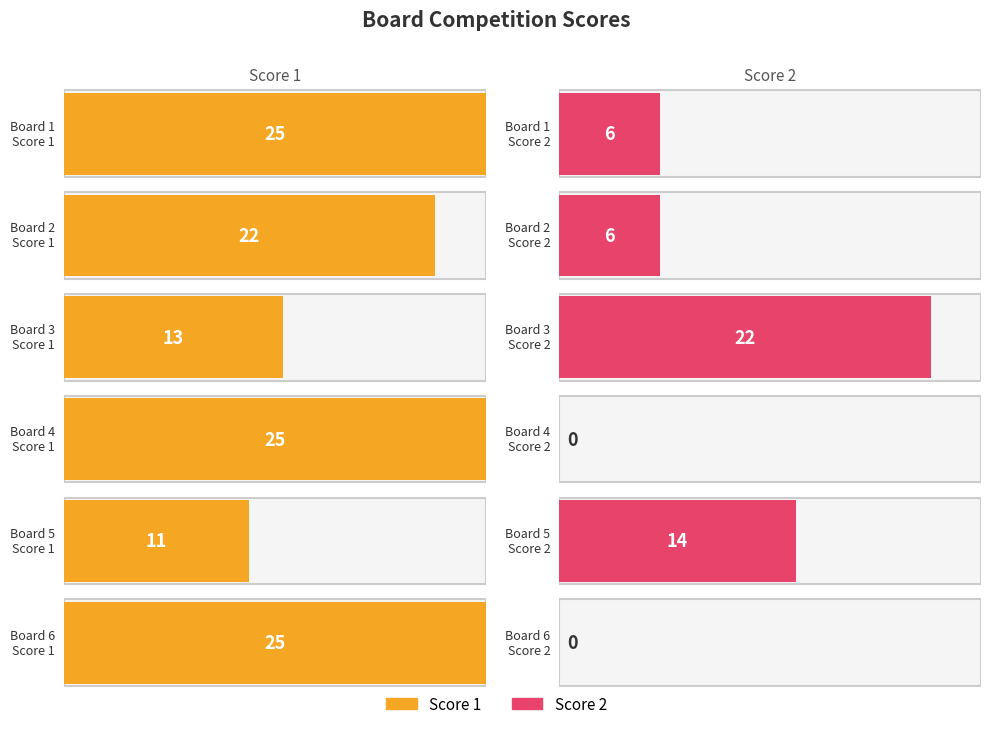

How many distinct data groups are displayed?

2